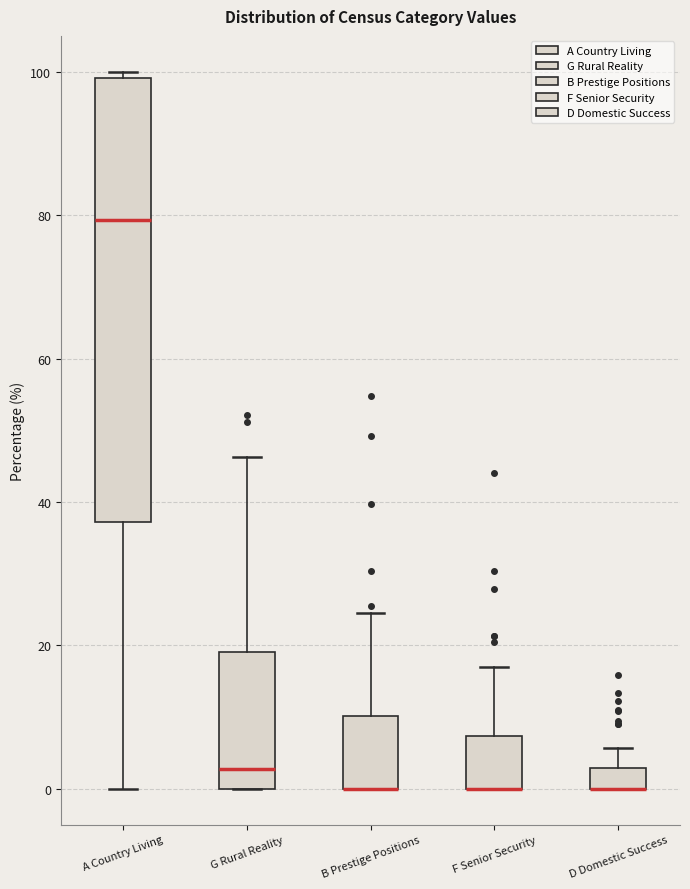

Where is the upper edge of the box for A Country Living on the y-axis? The values are not printed on the chart, so give them approximately, as read against the axis.

100